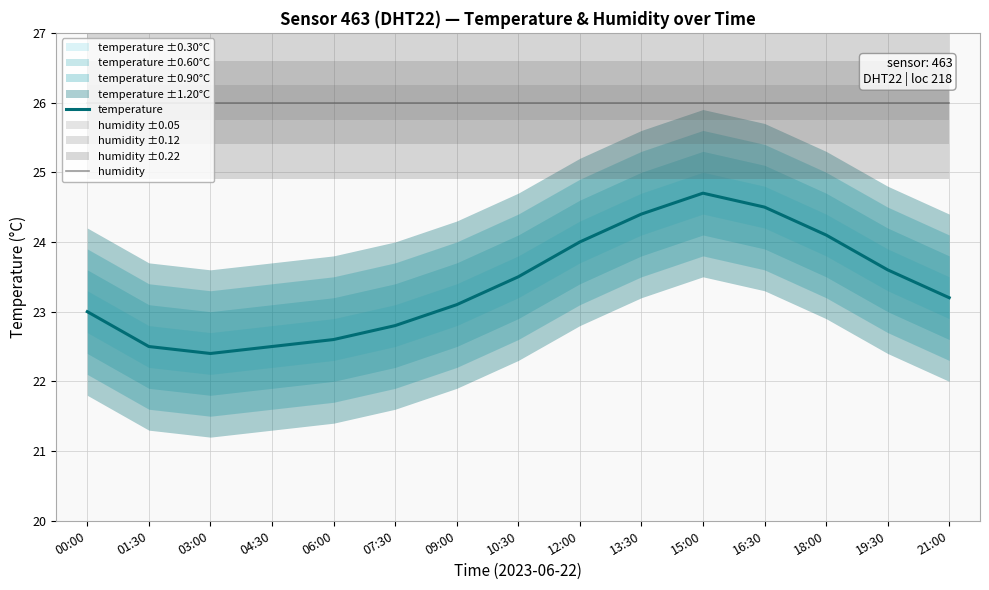

Reading right to left, list all the values displayed in this chart.

temperature: 23.2	23.6	24.1	24.5	24.7	24.4	24.0	23.5	23.1	22.8	22.6	22.5	22.4	22.5	23.0
humidity: 26.0	26.0	26.0	26.0	26.0	26.0	26.0	26.0	26.0	26.0	26.0	26.0	26.0	26.0	26.0